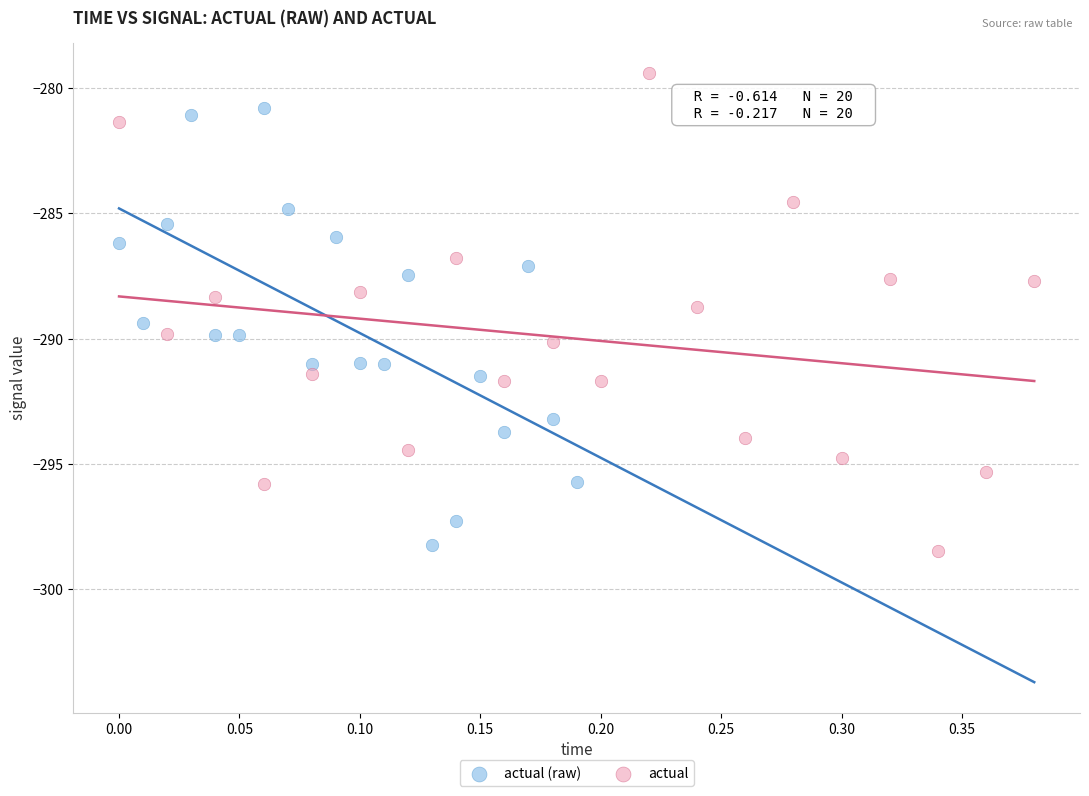

What are all the series names shown in the legend?

actual (raw), actual